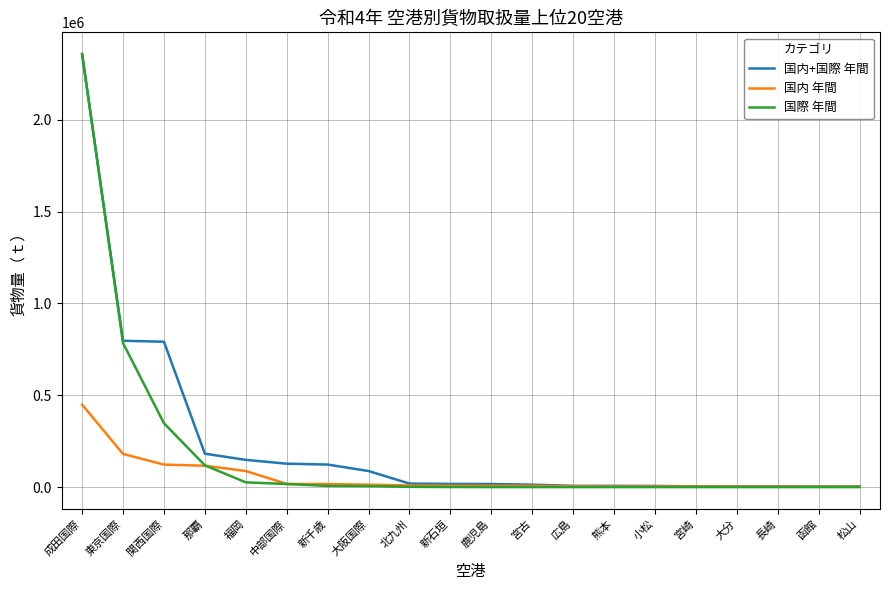

Is this an area chart (filled region under the line)?

No